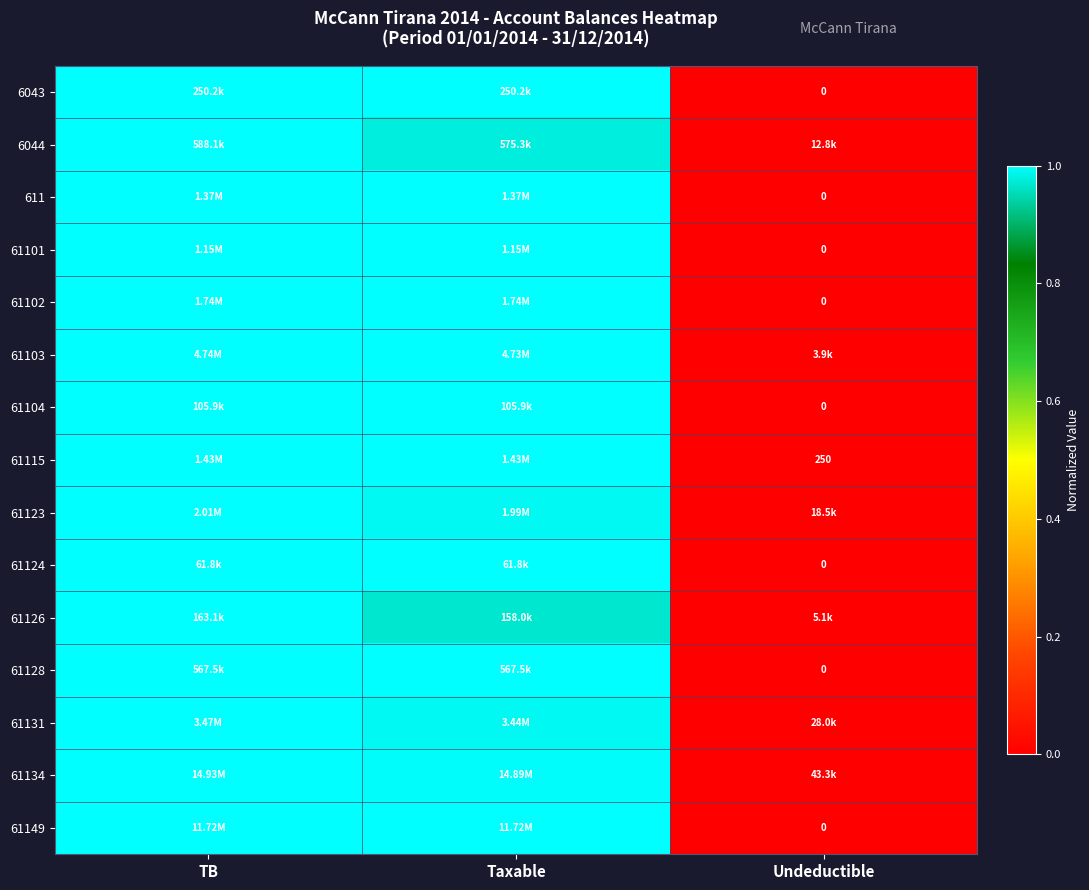

Is the value of 61102 at Undeductible greater than the value of 61115 at Undeductible?

No